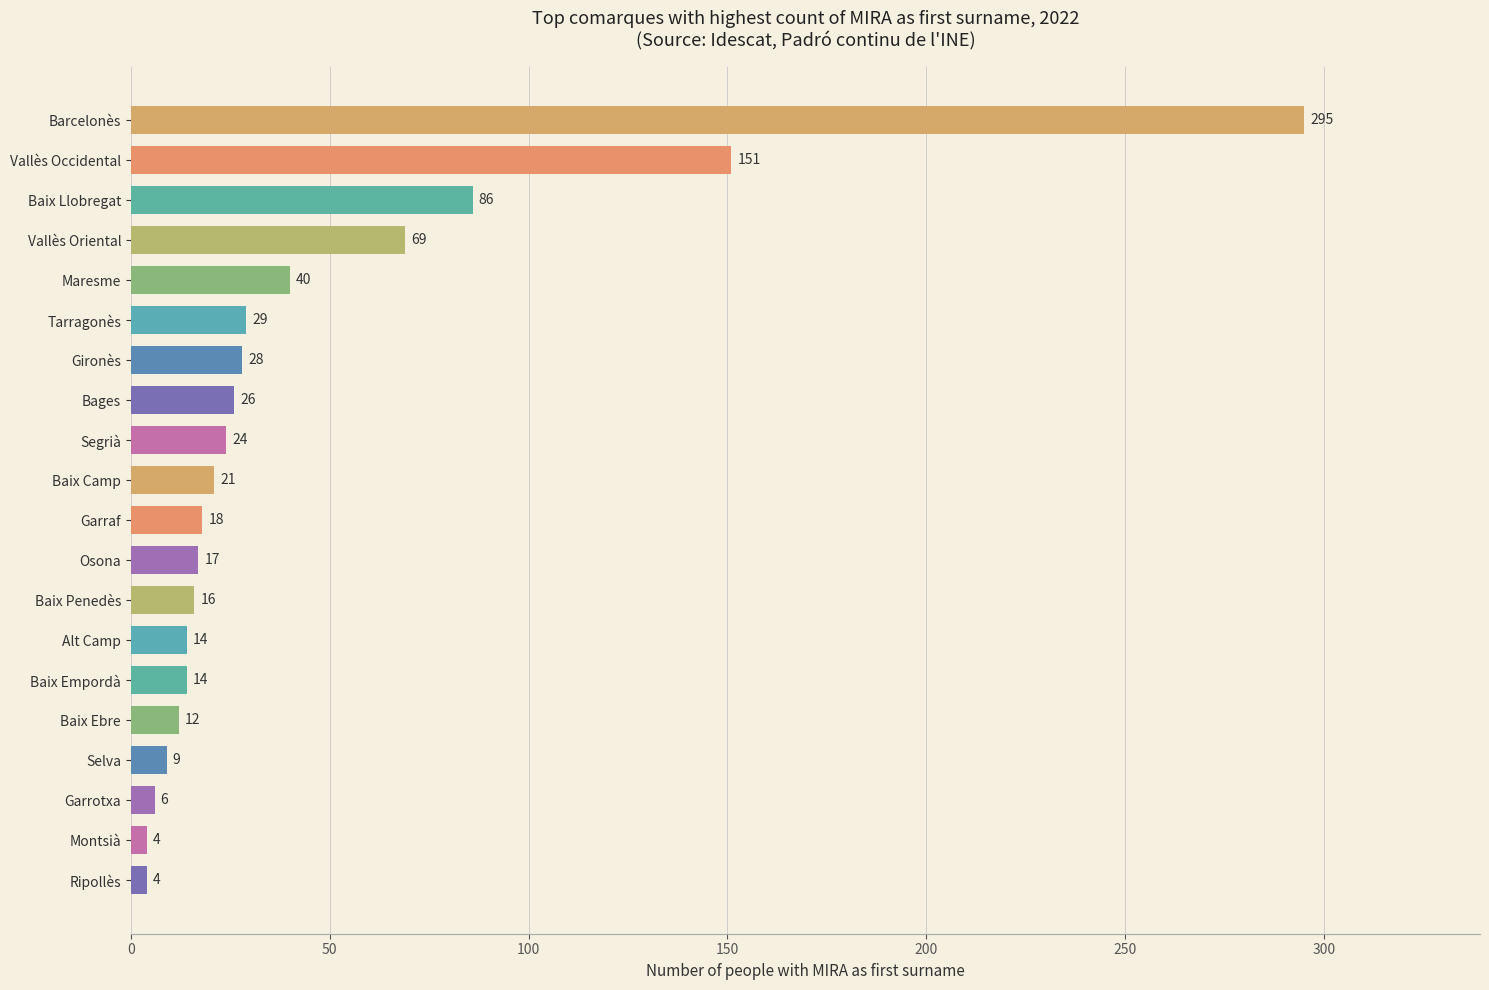

What is the ratio of the value at Gironès to the value at Montsià?

7.0